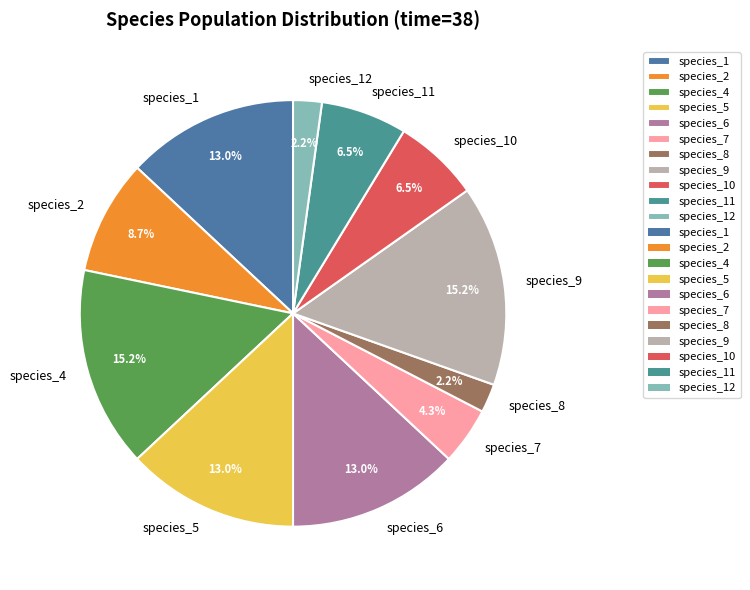

To the nearest percent, what is the difference between the largest and smallest slice percentages?

13%